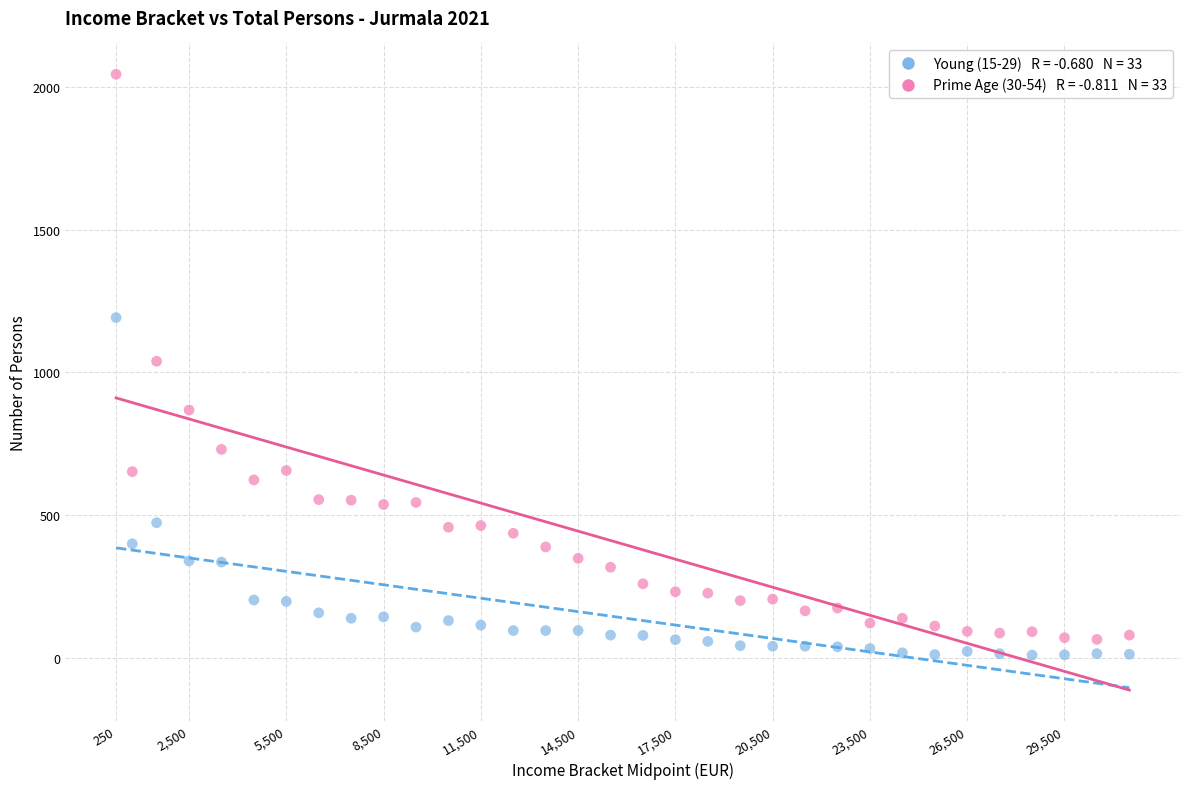

Across all data points, what is the range of Y values (max minus min)?

2036